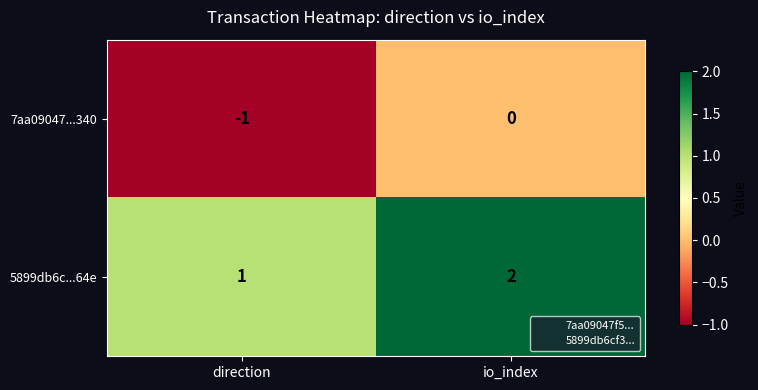

Is it true that 7aa09047...340 equals 1 at io_index?

False